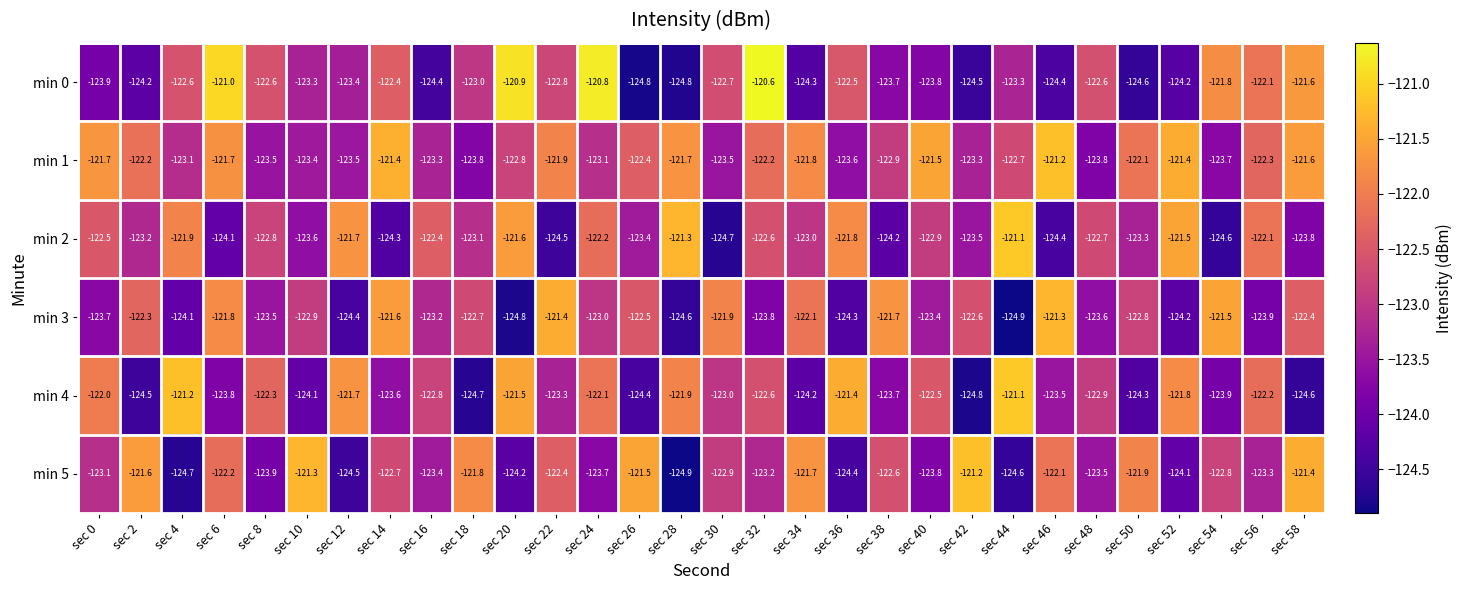

List the labels in order of min 4 value, largest first.

sec 44, sec 4, sec 36, sec 20, sec 12, sec 52, sec 28, sec 0, sec 24, sec 56, sec 8, sec 40, sec 32, sec 16, sec 48, sec 30, sec 22, sec 46, sec 14, sec 38, sec 6, sec 54, sec 10, sec 34, sec 50, sec 26, sec 2, sec 58, sec 18, sec 42